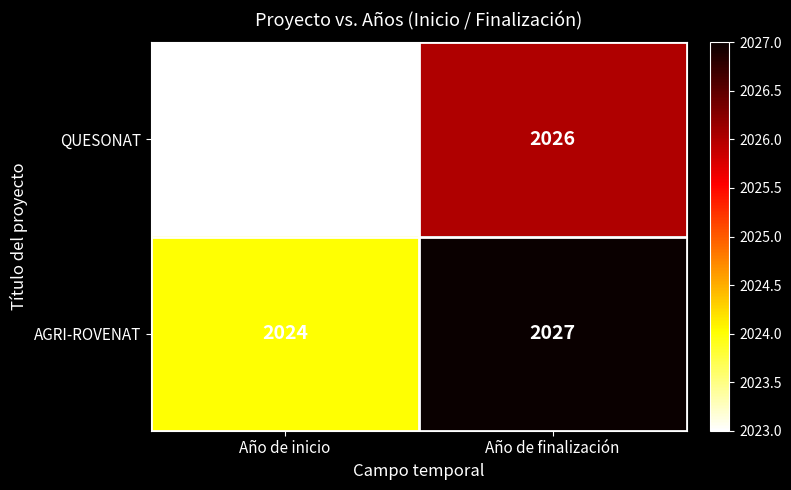

List the series in order of their overall mean, highest first.

AGRI-ROVENAT, QUESONAT